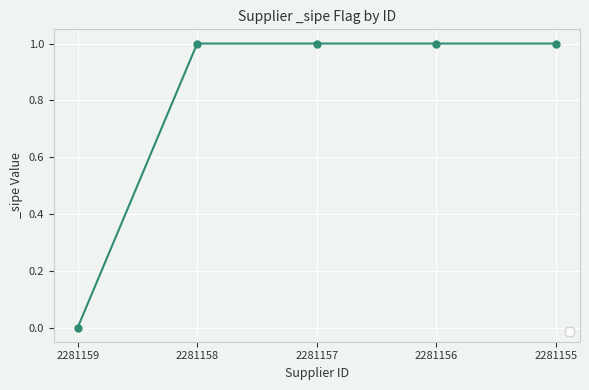

Reading left to right, extract all data points from this chart.

2281159=0	2281158=1	2281157=1	2281156=1	2281155=1